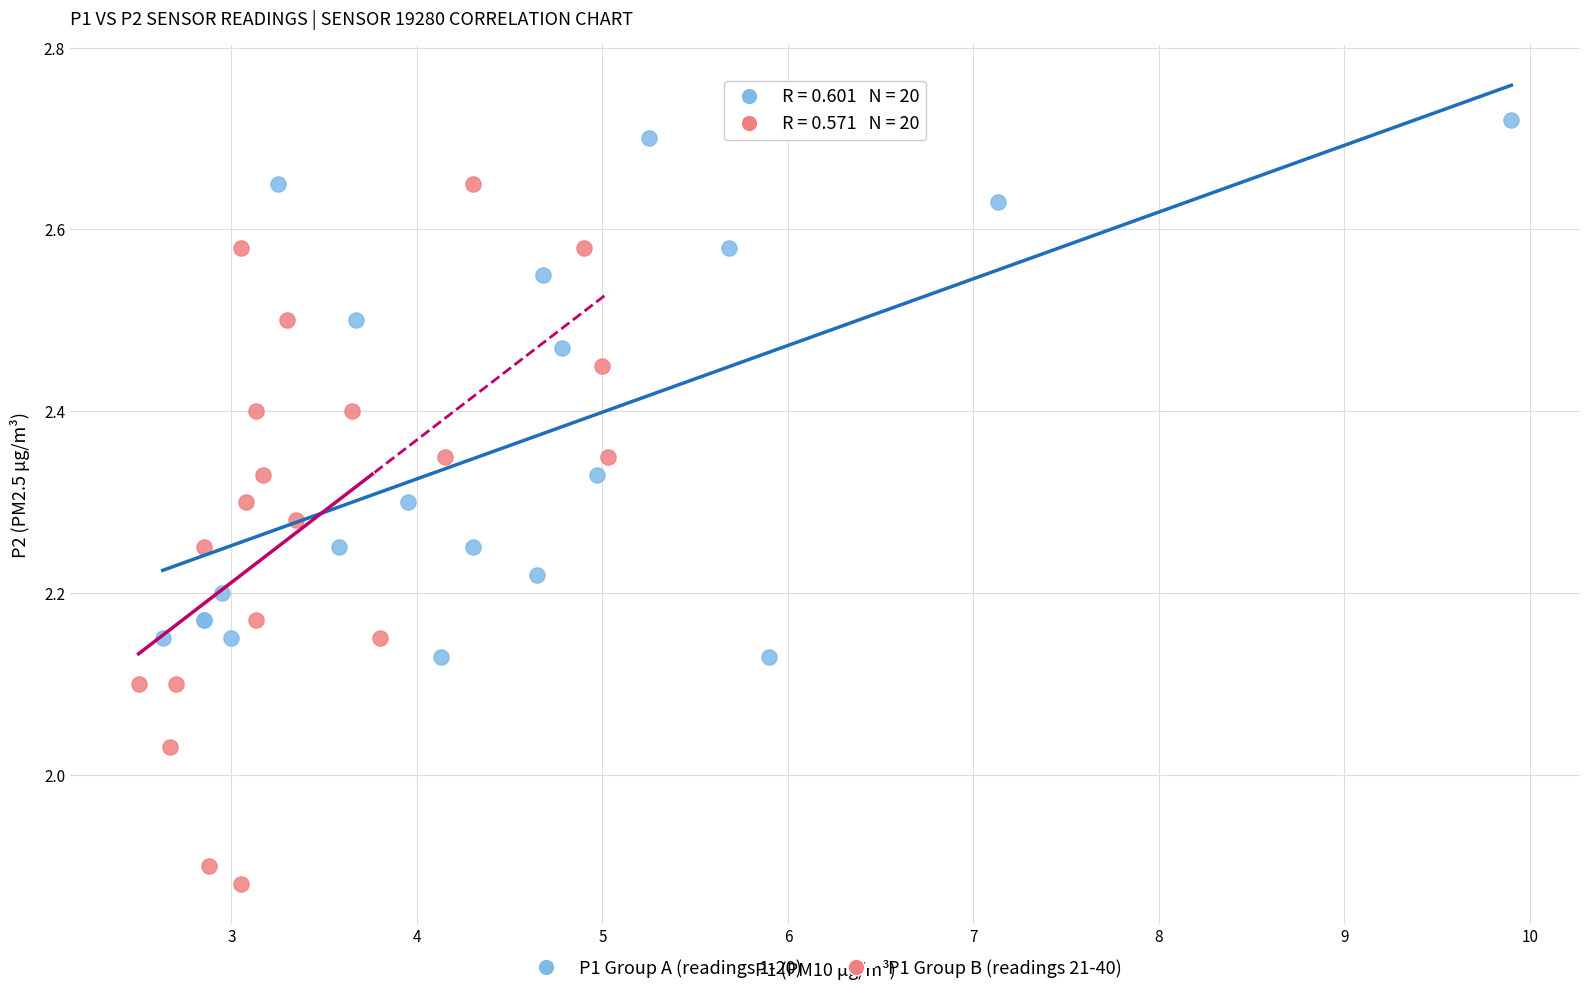

Which series has the widest spread of Y values?

P1 Group B (readings 21-40)